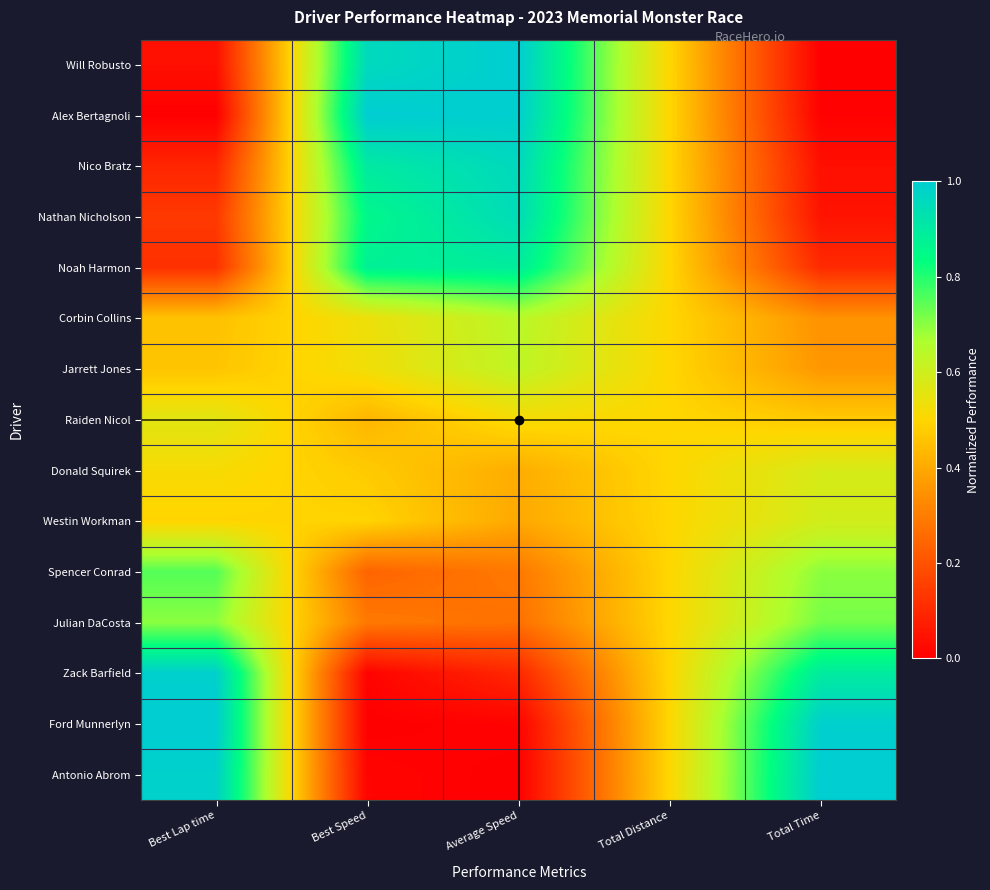

At which category is the sum across all series the highest?

Average Speed